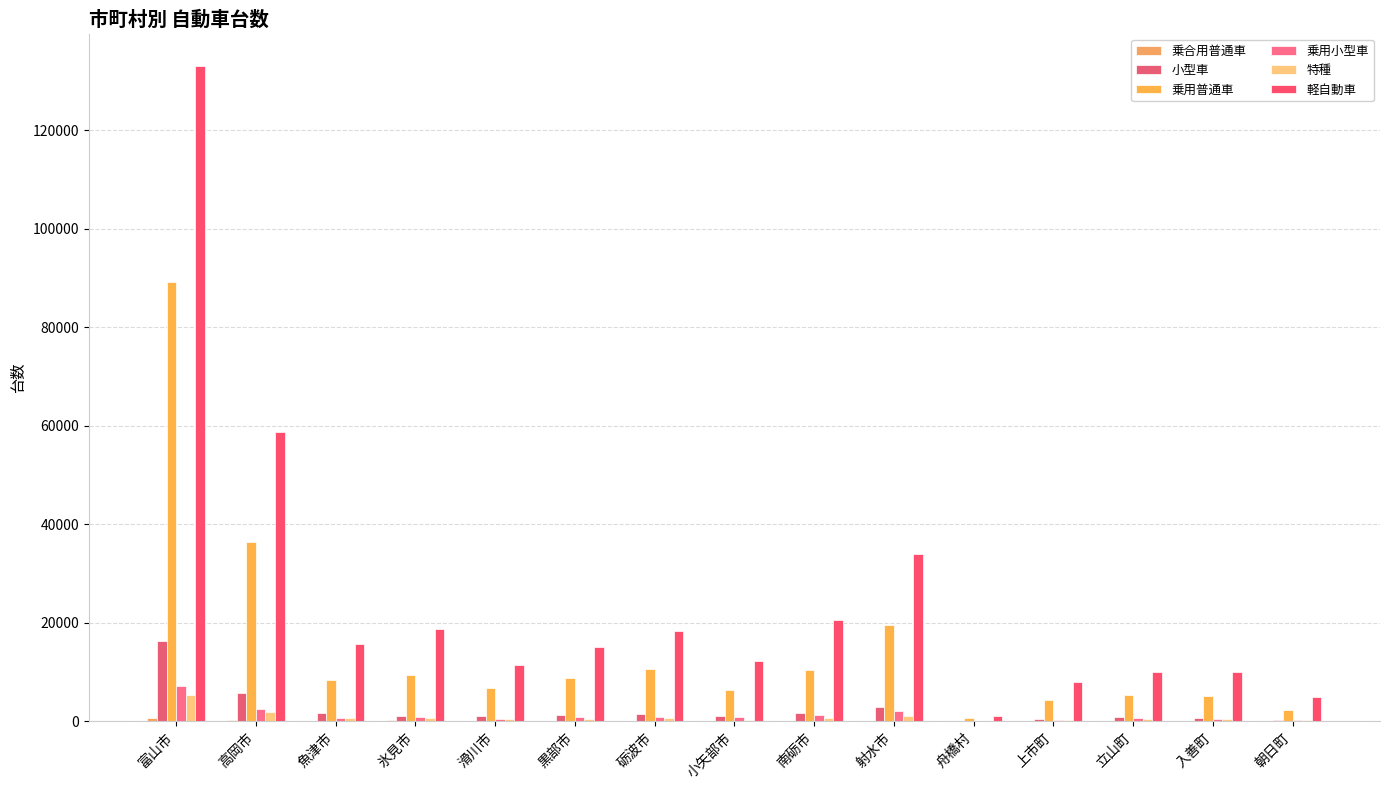

Which series has the largest total across all categories?

軽自動車